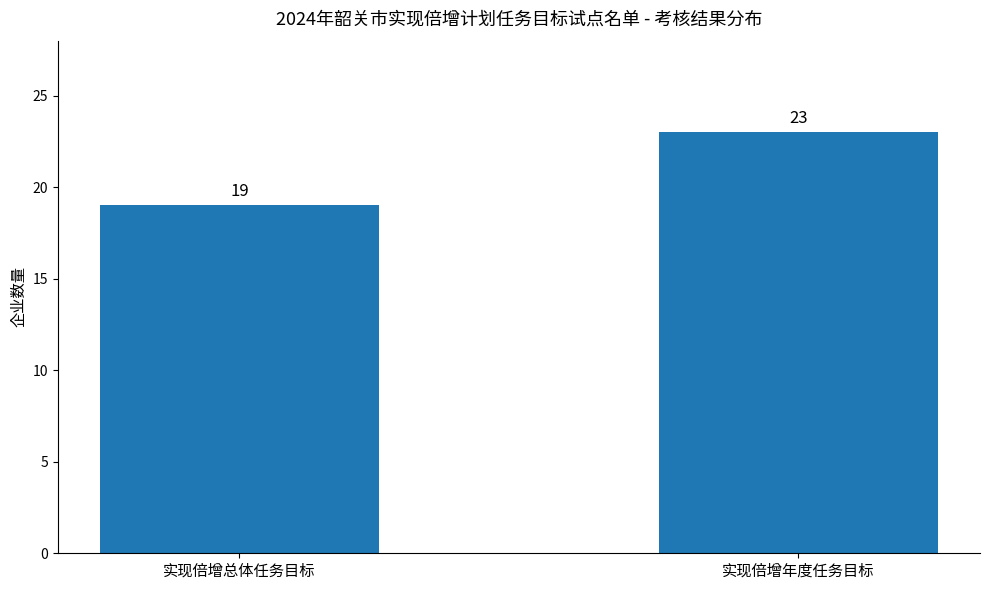

What position from the left is 实现倍增年度任务目标?

2